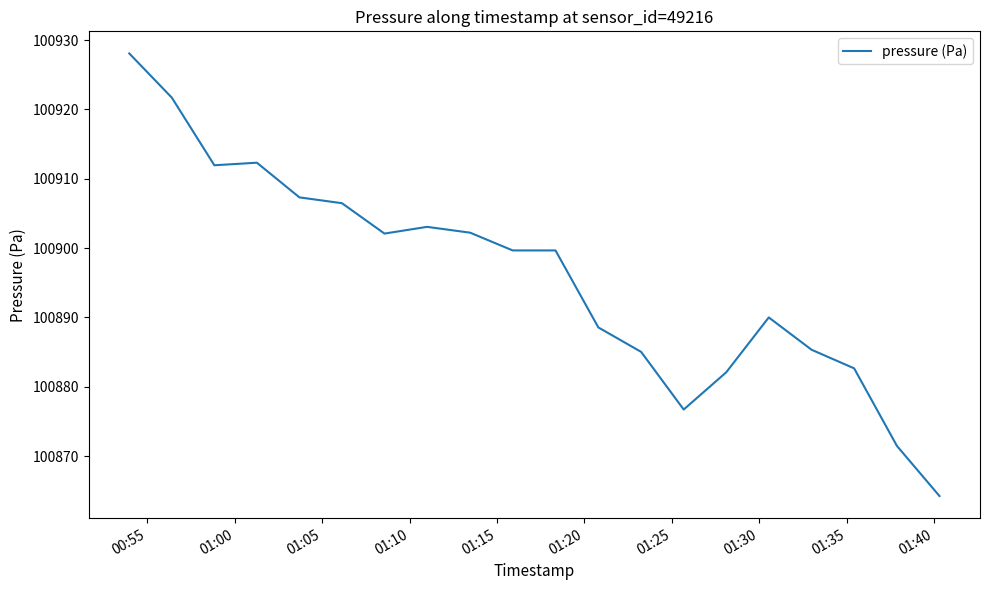

What is the greatest value displayed?

100928.1